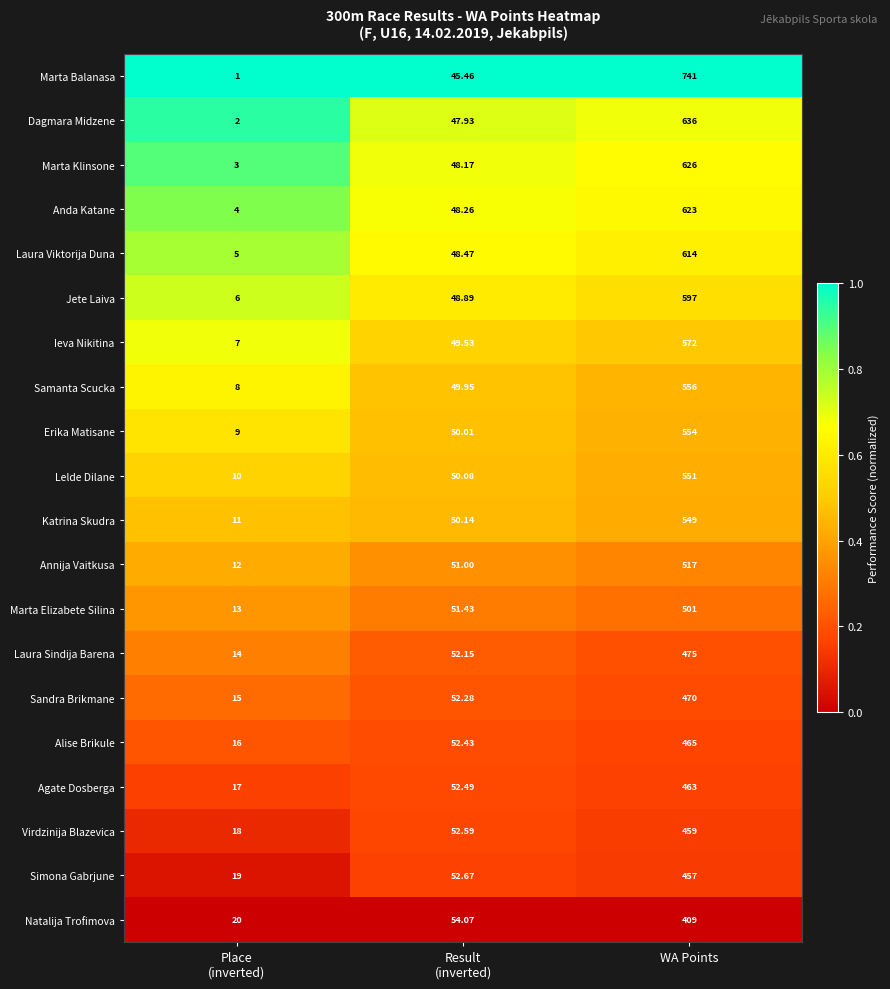

Rank the series at WA Points from lowest to highest value.

Natalija Trofimova, Simona Gabrjune, Virdzinija Blazevica, Agate Dosberga, Alise Brikule, Sandra Brikmane, Laura Sindija Barena, Marta Elizabete Silina, Annija Vaitkusa, Katrina Skudra, Lelde Dilane, Erika Matisane, Samanta Scucka, Ieva Nikitina, Jete Laiva, Laura Viktorija Duna, Anda Katane, Marta Klinsone, Dagmara Midzene, Marta Balanasa